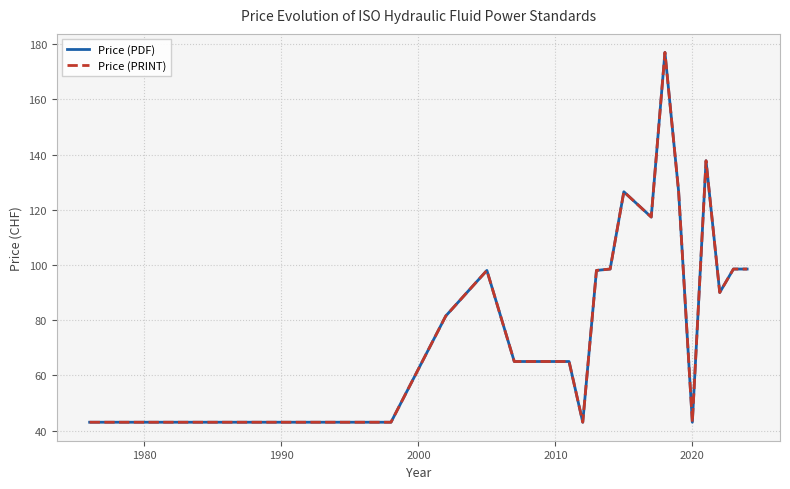

Which series has the largest range (max minus min)?

Price (PDF)